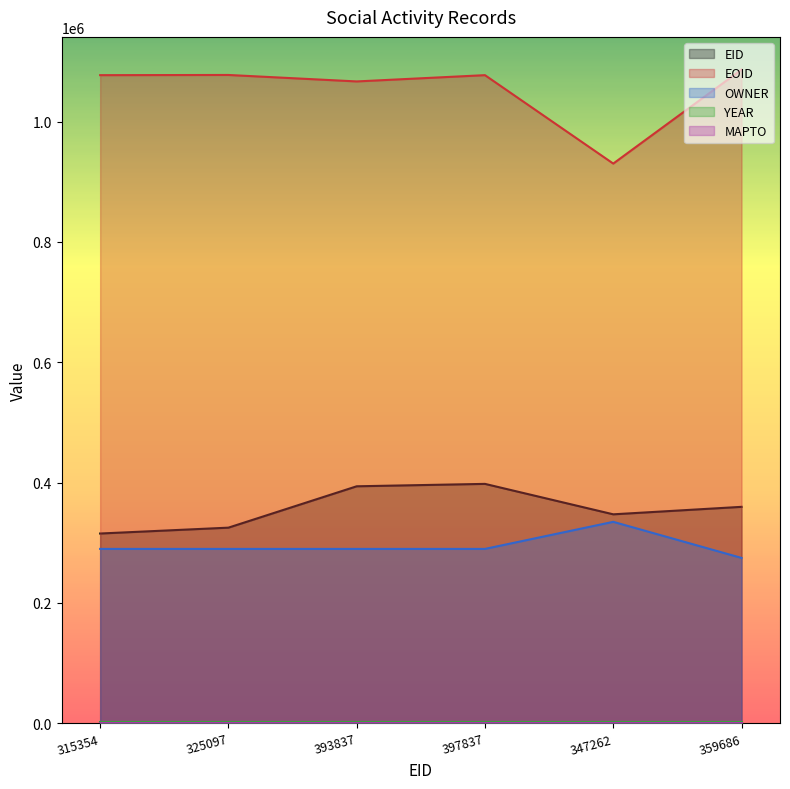

Between 393837 and 347262, which series saw the biggest shift?

EOID